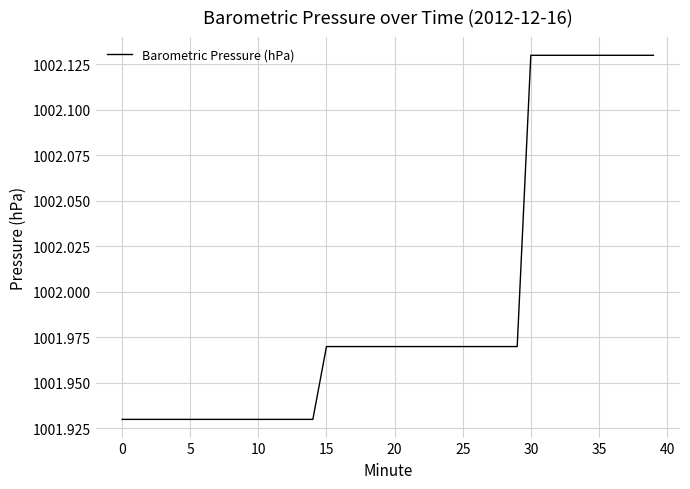

Does the chart display data point markers on the line(s)?

No